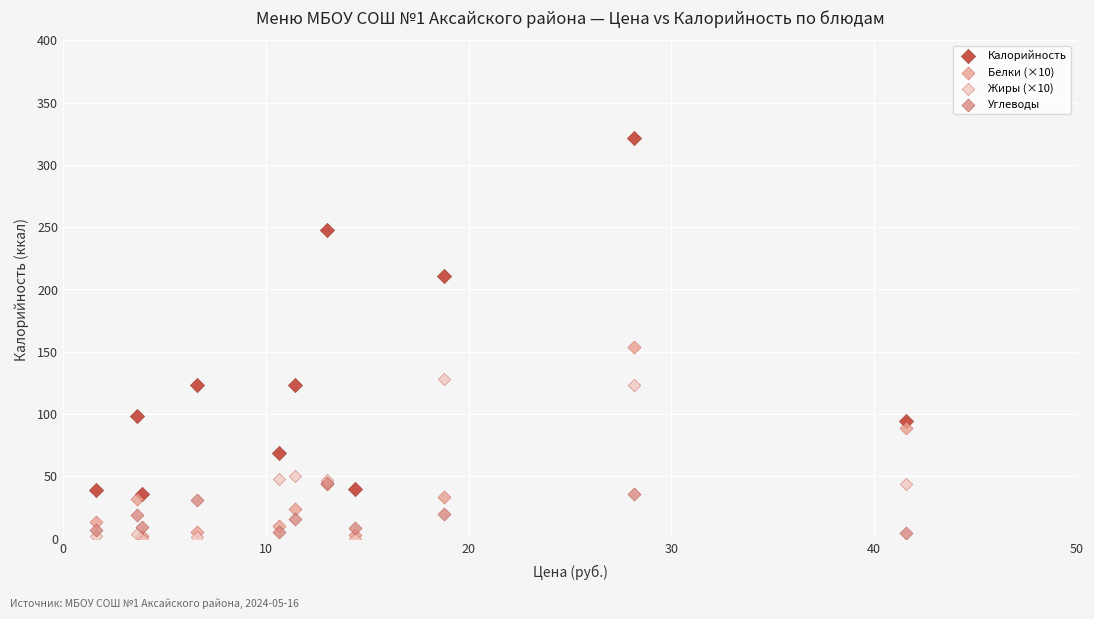

Which series has the widest spread of Y values?

Калорийность